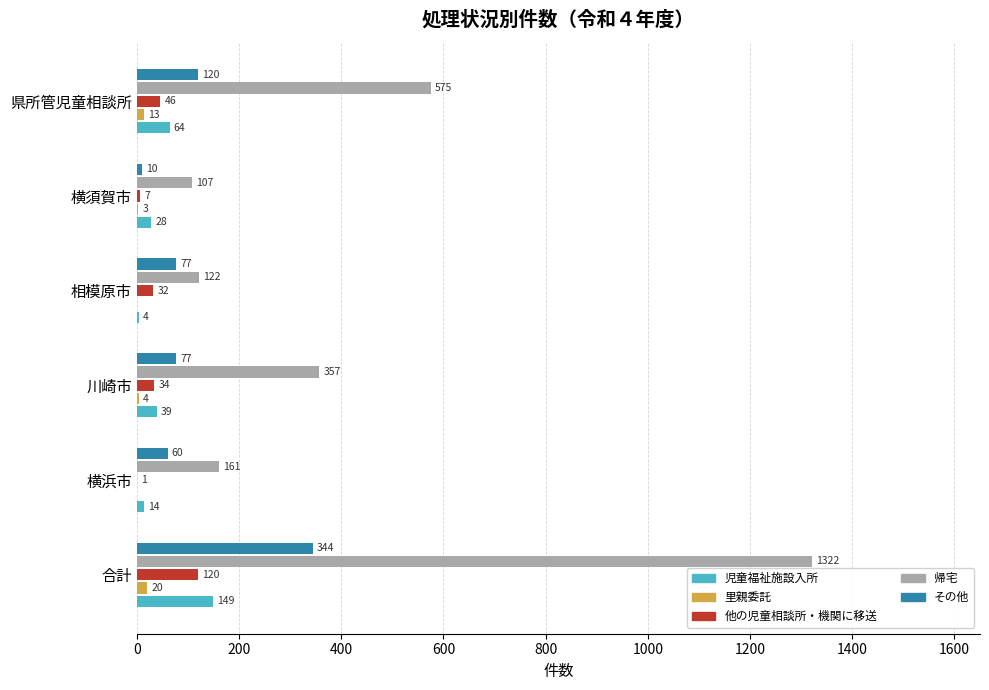

Which label corresponds to the largest value in the chart?

合計